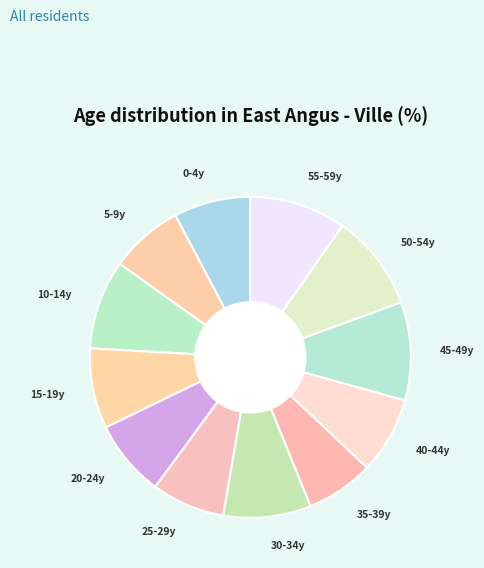

How many slices are in this pie chart?

12